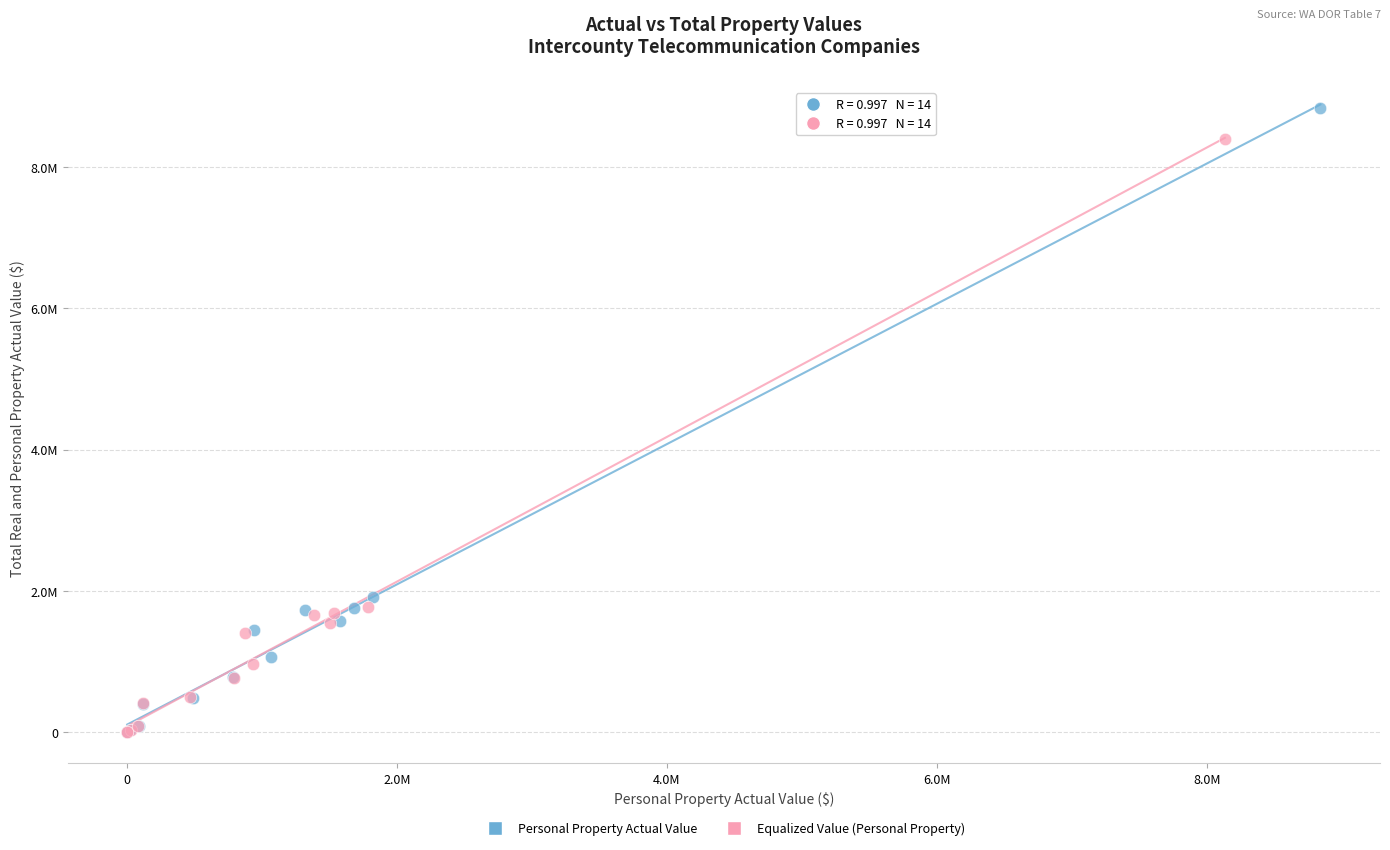

Which series reaches the maximum Y coordinate?

Personal Property Actual Value